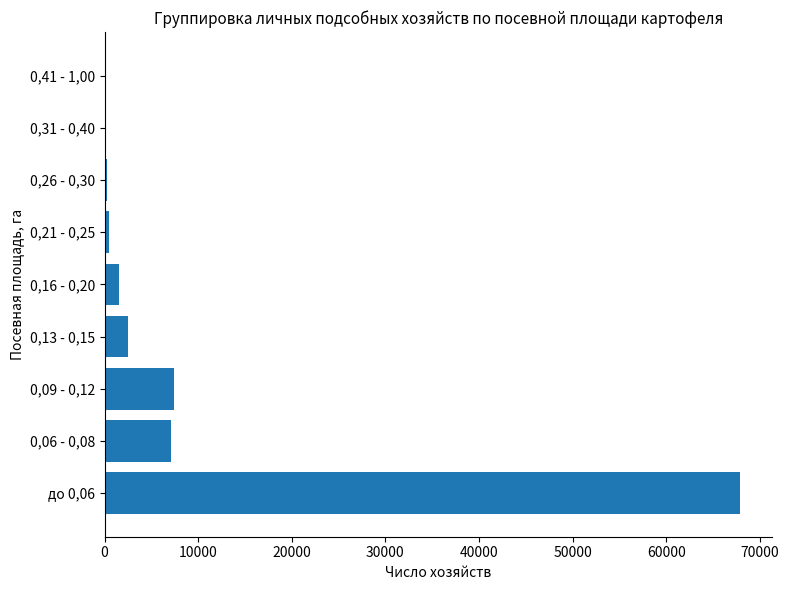

How many categories are shown in the chart?

9